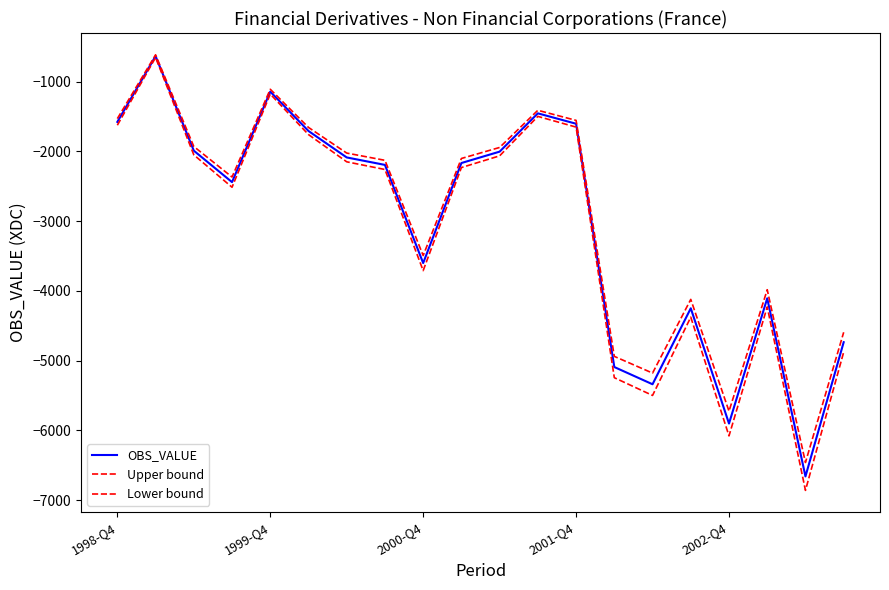

How many lines are shown in the chart?

3